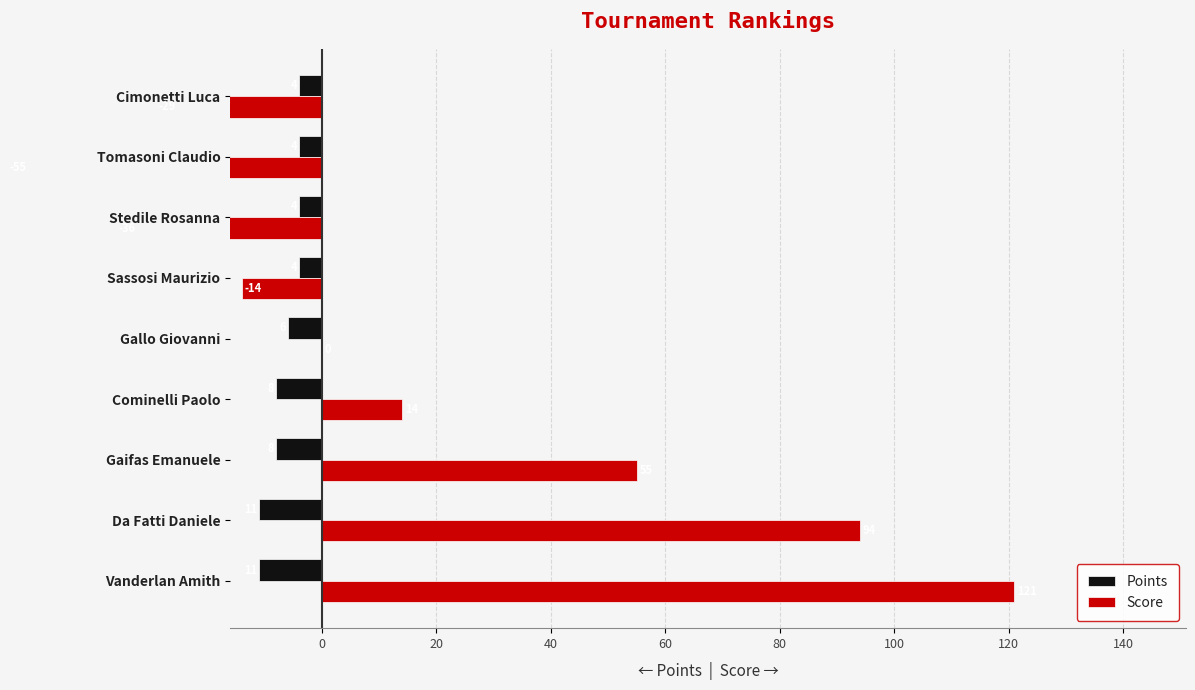

Between Da Fatti Daniele and Cimonetti Luca, which series saw the biggest shift?

Score